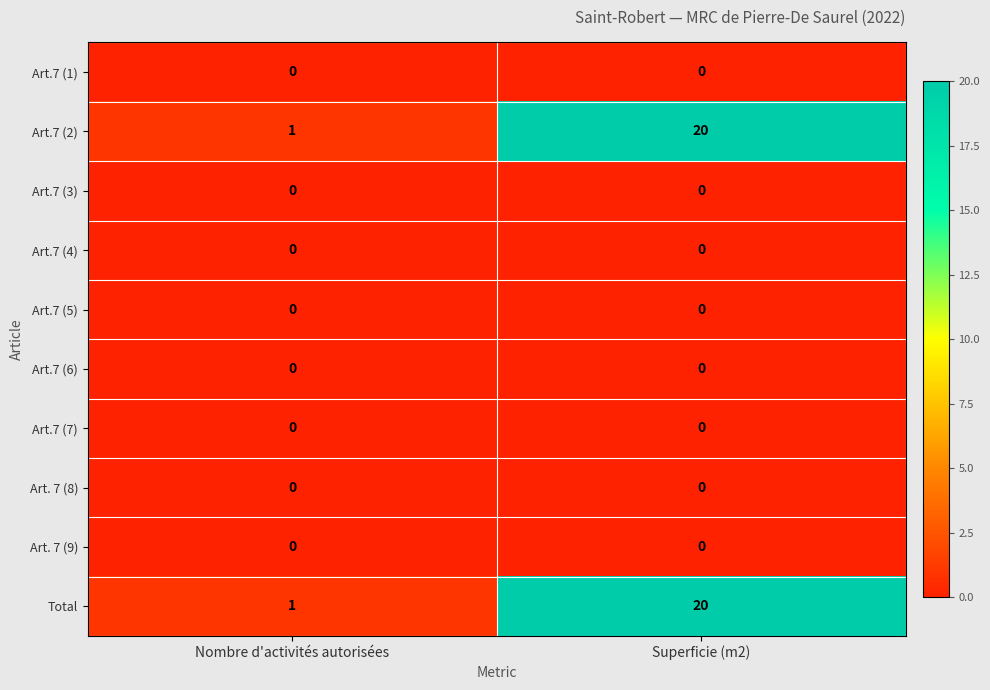

What is the spread (max minus min) of values at Superficie (m2)?

20